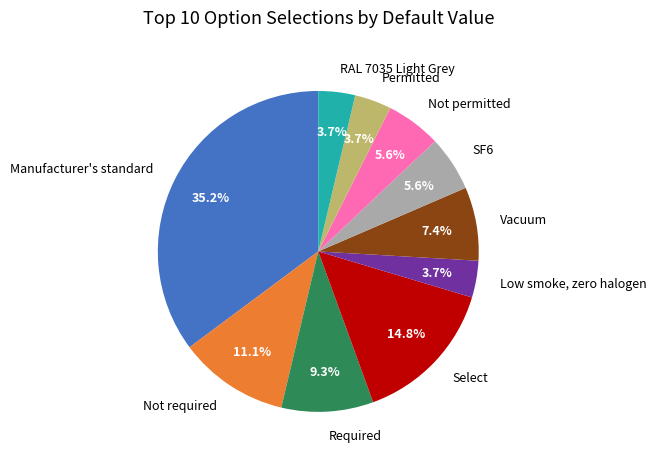

Count the number of slices in the pie.

10